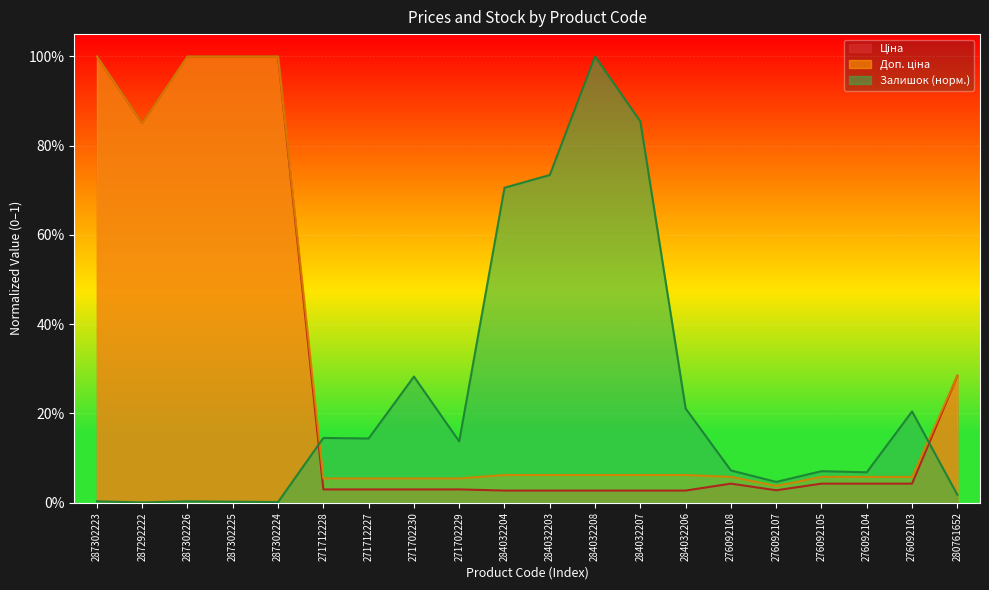

What is the sum of all Залишок values?

4.7